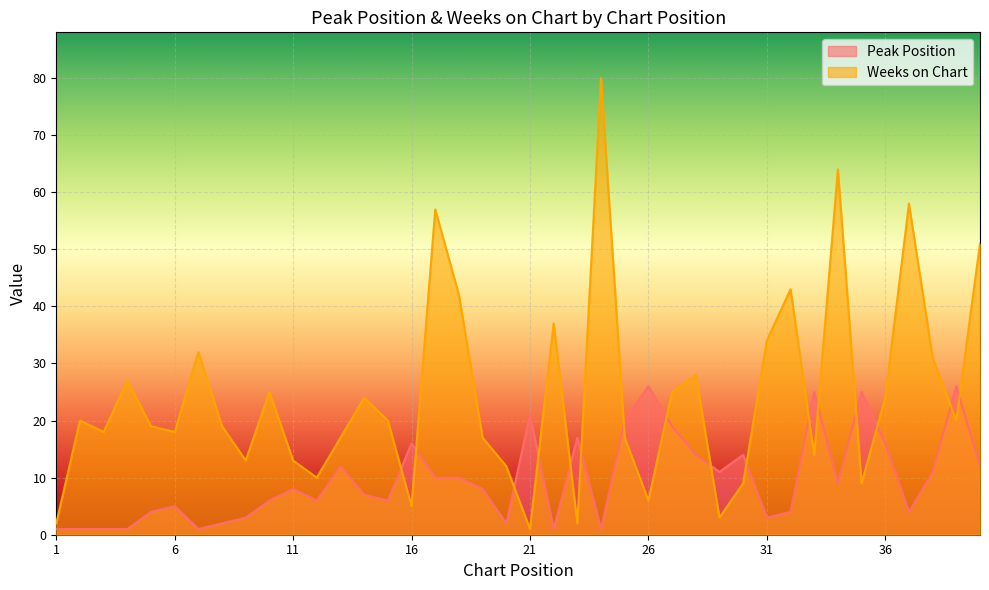

Is the value of Weeks on Chart at 35 greater than the value of Peak Position at 34?

No